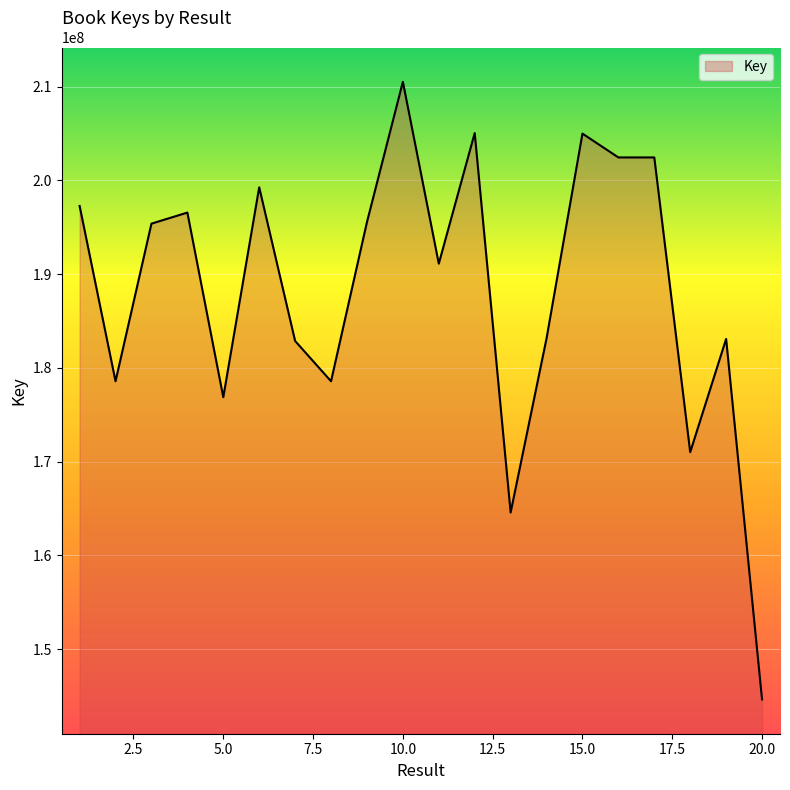

What is the maximum value shown in the chart?

210501138.6